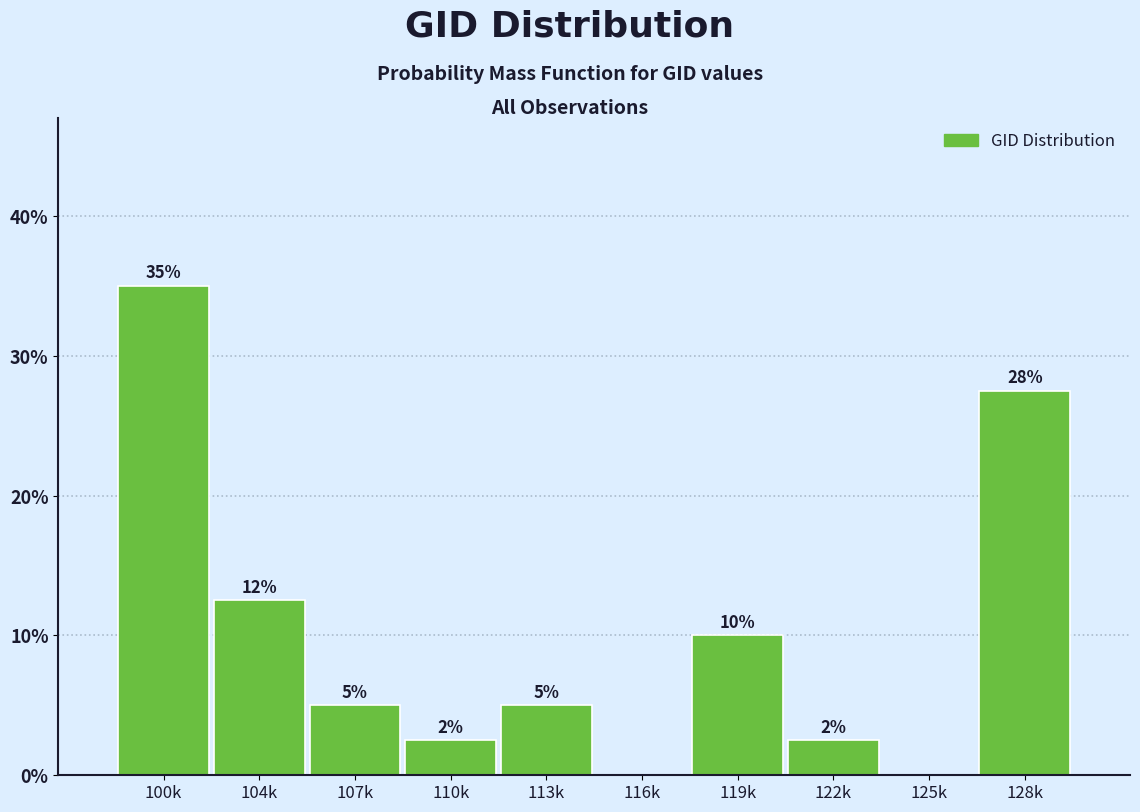

Between 128k and 113k, which is larger?

128k